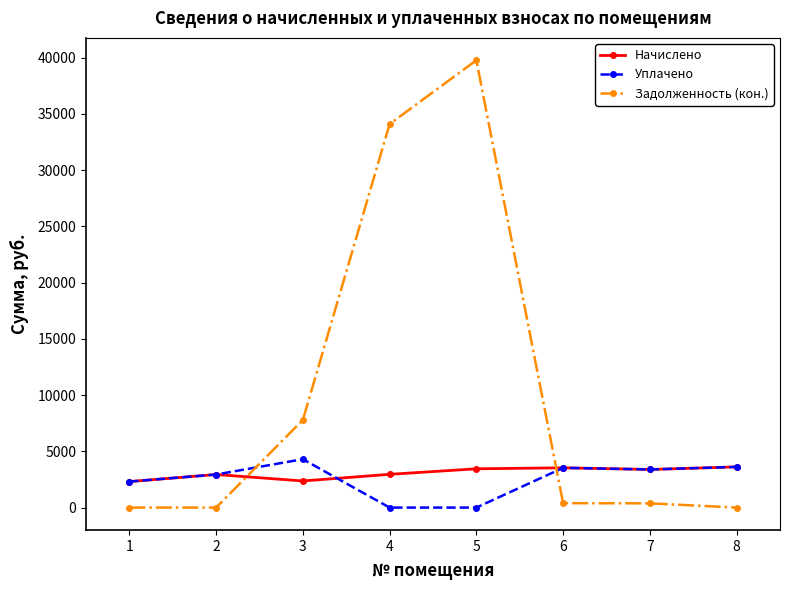

What is the value of the Начислено point at the 3rd from the left?

2365.5